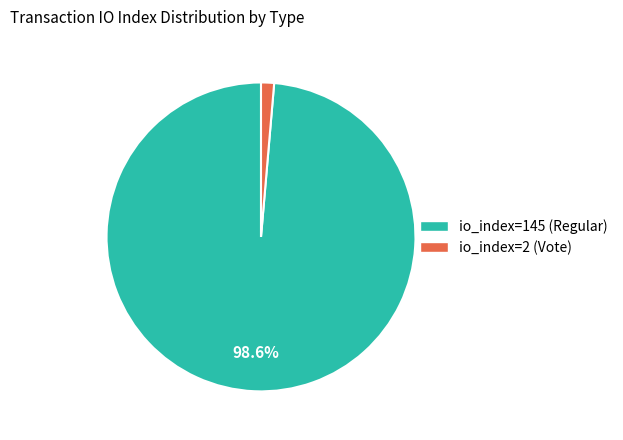

The io_index=2 (Vote) slice represents 1% of the pie. True or false?

True